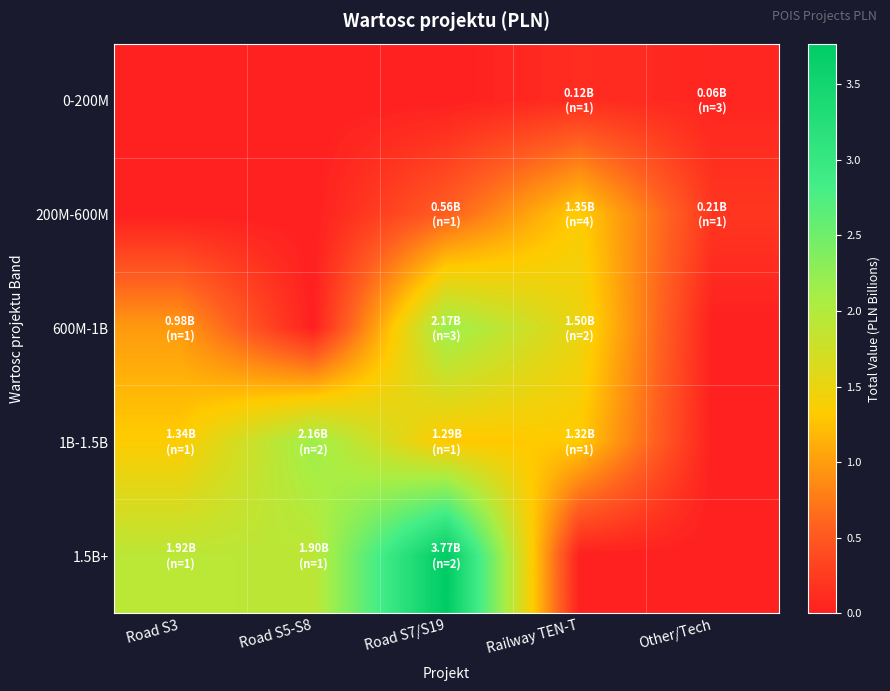

At how many categories does at least one series exceed 0?

5